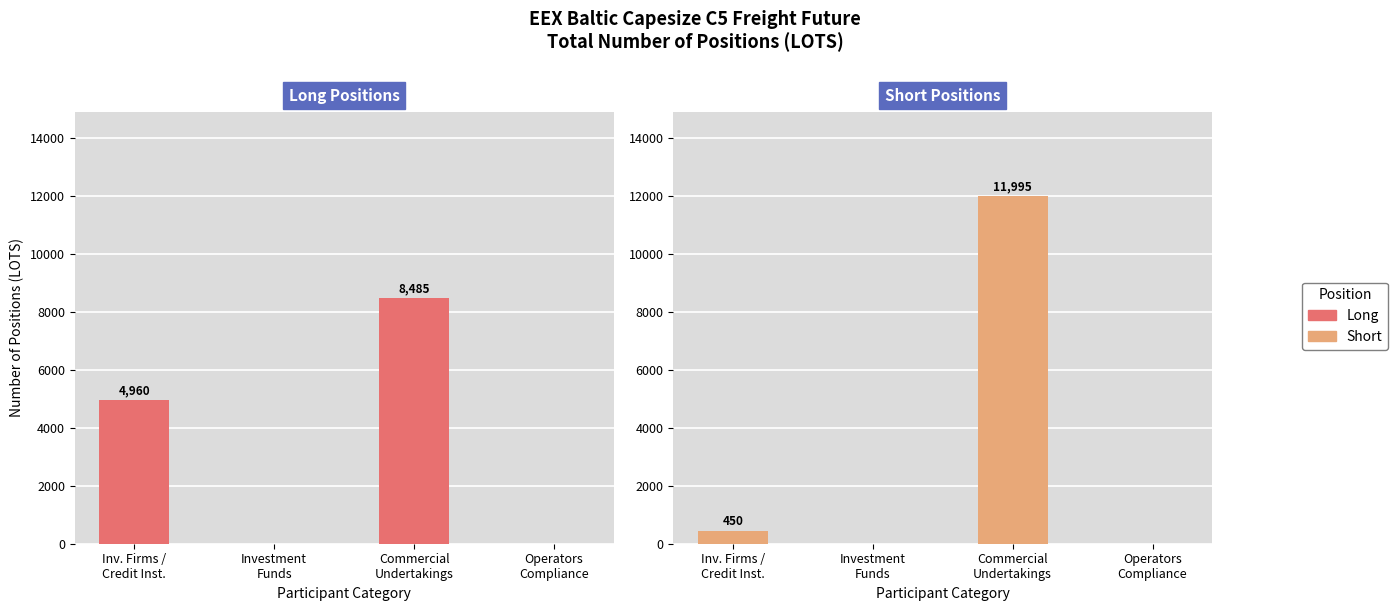

Reading left to right, extract all data points from this chart.

Long: 4960	0	8485	0
Short: 450	0	11995	0